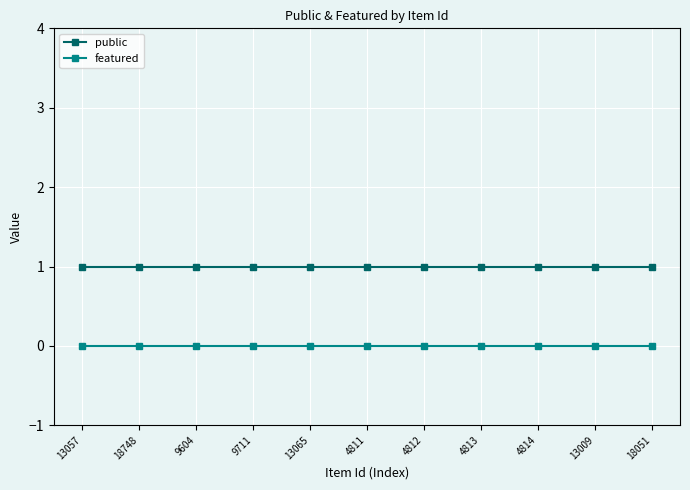

What is the label of the 10th point from the left?

13009